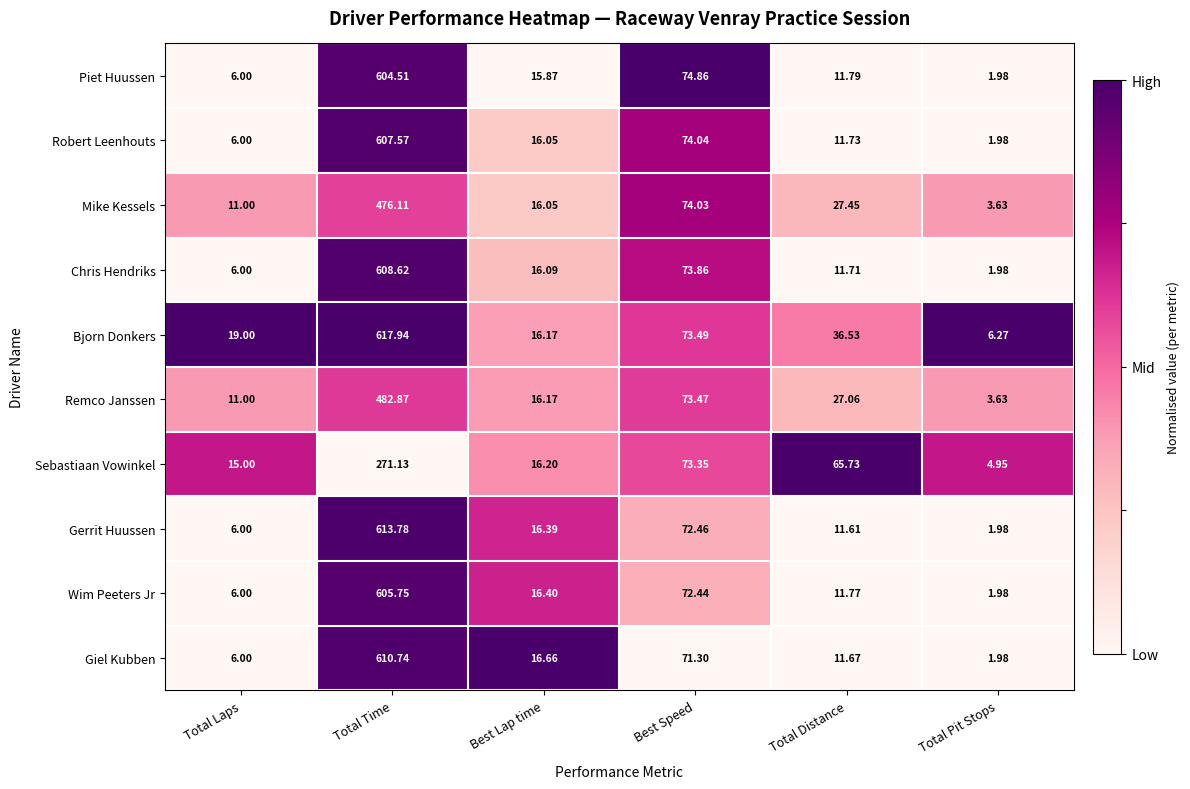

Which series has the largest total across all categories?

Bjorn Donkers